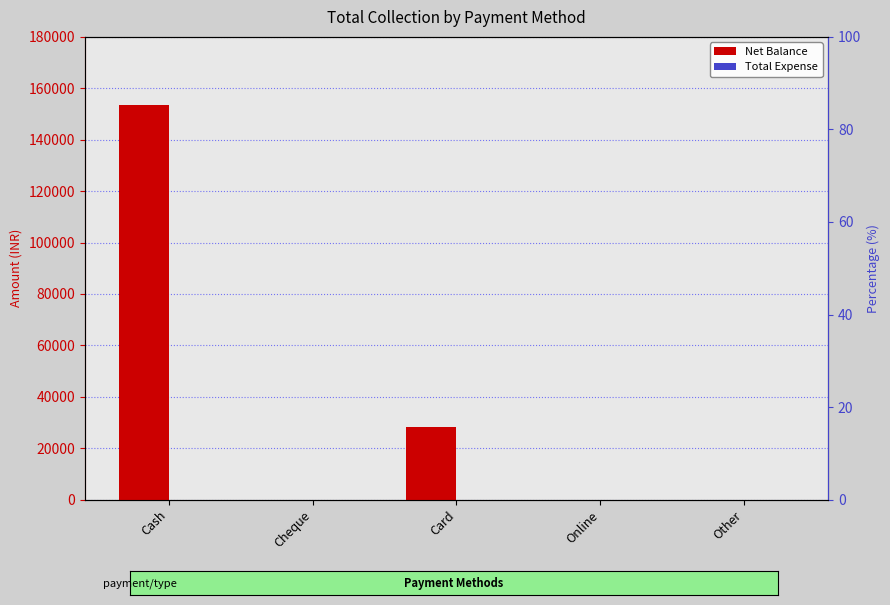

At how many categories does at least one series exceed 118807?

1